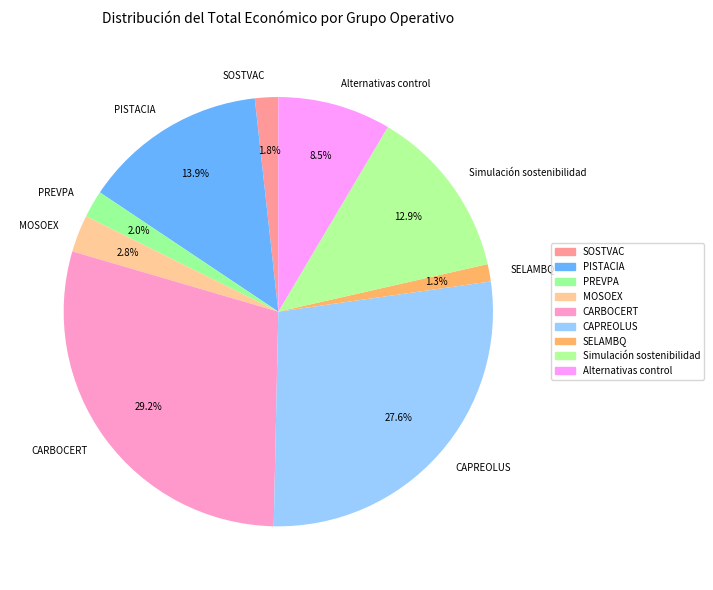

Is it true that PISTACIA is 7% of the pie?

False